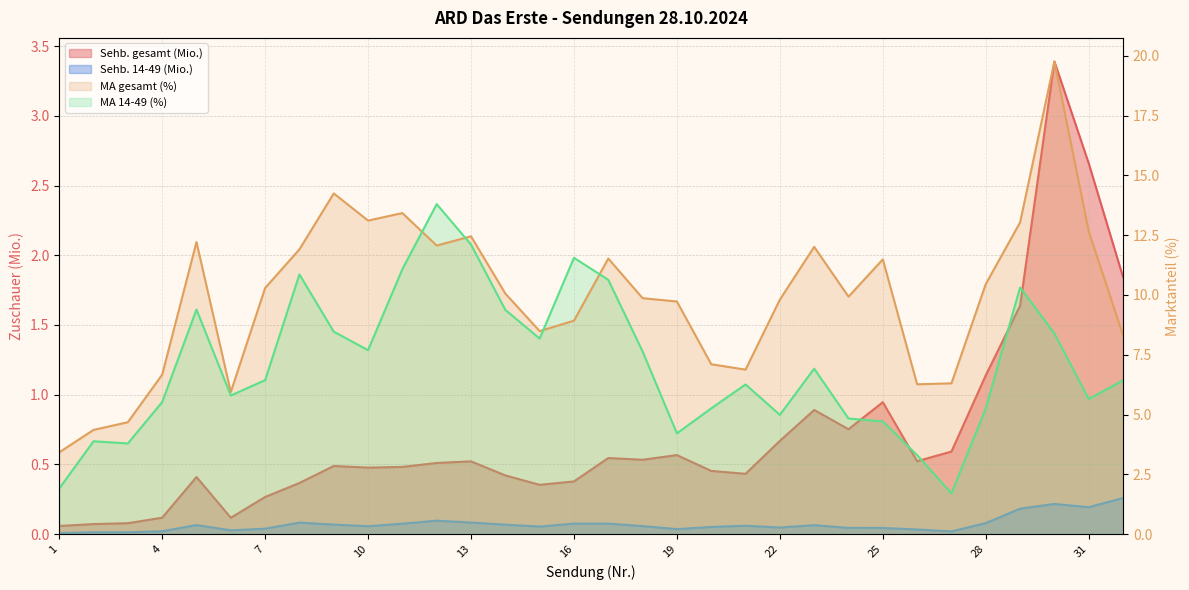

Reading right to left, transcribe all the data shown in this chart.

Sehb. gesamt (Mio.): 1.8	2.7	3.4	1.6	1.1	0.6	0.5	0.9	0.8	0.9	0.7	0.4	0.5	0.6	0.5	0.5	0.4	0.4	0.4	0.5	0.5	0.5	0.5	0.5	0.4	0.3	0.1	0.4	0.1	0.1	0.1	0.1
MA gesamt (%): 8.3	12.7	19.8	13.0	10.5	6.3	6.3	11.5	9.9	12.0	9.8	6.9	7.1	9.7	9.9	11.5	8.9	8.5	10.1	12.5	12.1	13.4	13.1	14.2	11.9	10.3	5.9	12.2	6.7	4.7	4.4	3.4
Sehb. 14-49 (Mio.): 0.3	0.2	0.2	0.2	0.1	0.0	0.0	0.0	0.0	0.1	0.0	0.1	0.1	0.0	0.1	0.1	0.1	0.1	0.1	0.1	0.1	0.1	0.1	0.1	0.1	0.0	0.0	0.1	0.0	0.0	0.0	0.0
MA 14-49 (%): 6.4	5.6	8.4	10.3	5.3	1.7	3.3	4.7	4.8	6.9	5.0	6.3	5.3	4.2	7.6	10.6	11.6	8.2	9.4	12.1	13.8	11.1	7.7	8.5	10.9	6.4	5.8	9.4	5.5	3.8	3.9	1.9